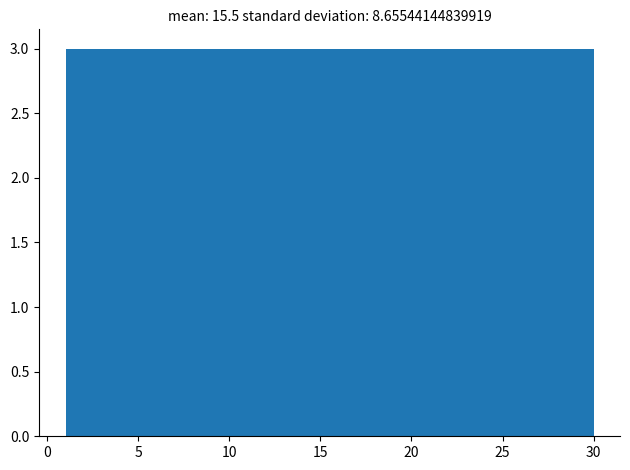

What is the height of the bar covering 9.7 to 12.6 on the x-axis? Neither the bar edges nor the heights are printed on the chart, so give them approximately, as read against the axes.

3